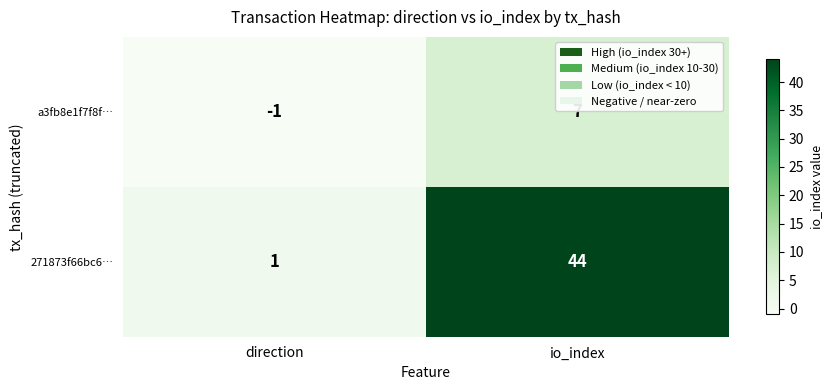

Rank the series by their maximum value, from lowest to highest.

a3fb8e1f7f8f…, 271873f66bc6…